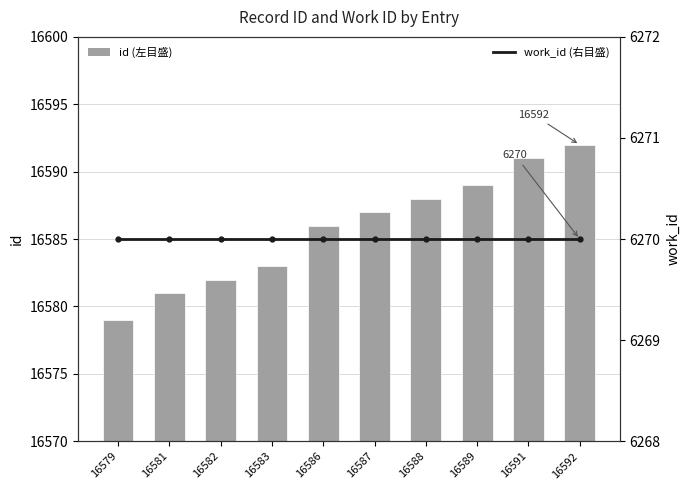

Count the number of data series in this chart.

2